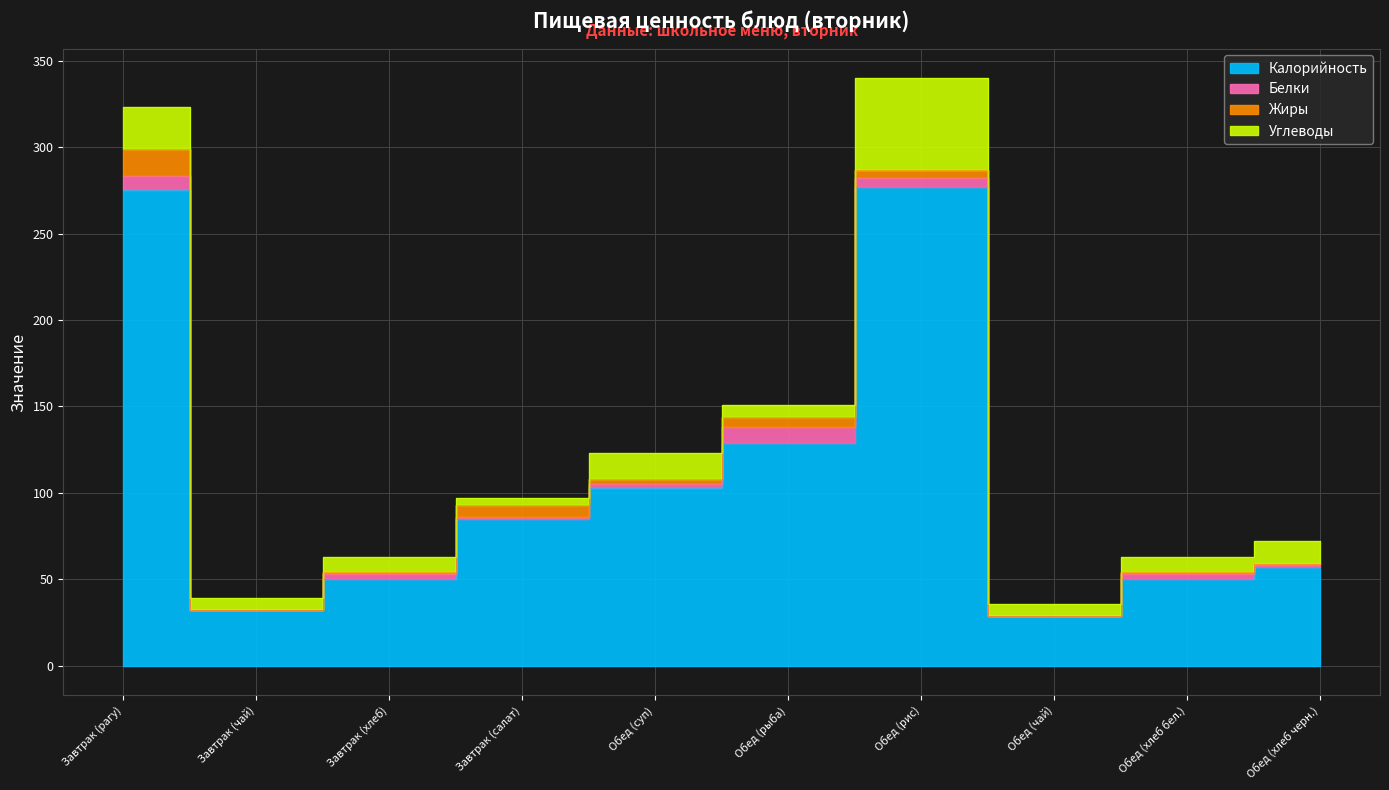

Read the Жиры value at Обед (суп).

3